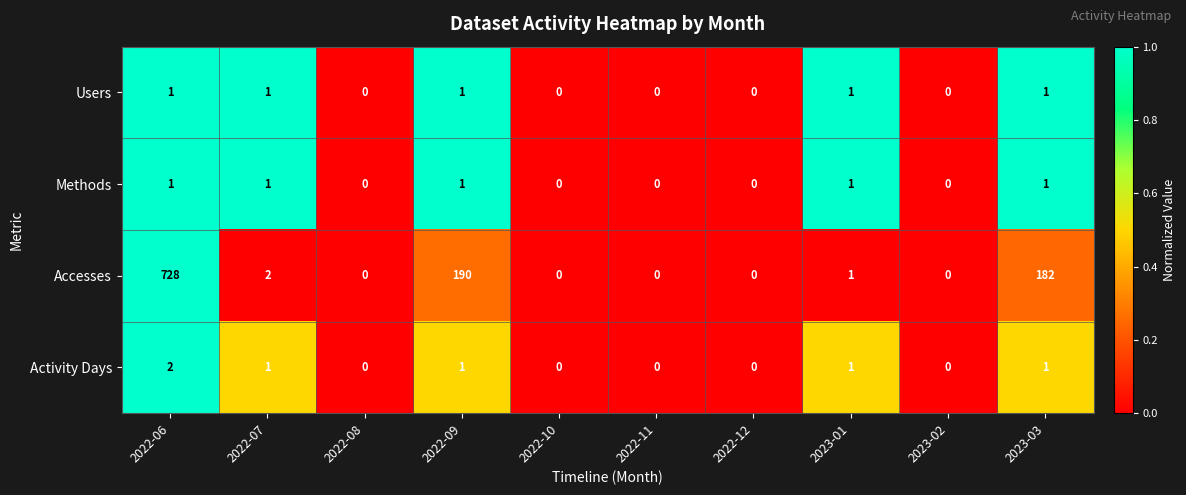

The Activity Days series shows 2 at 2023-01. True or false?

False